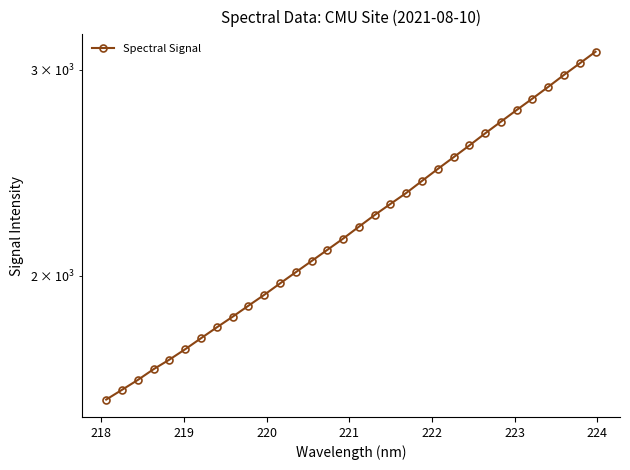

True or false: the data shows 852.5 at 218.

False